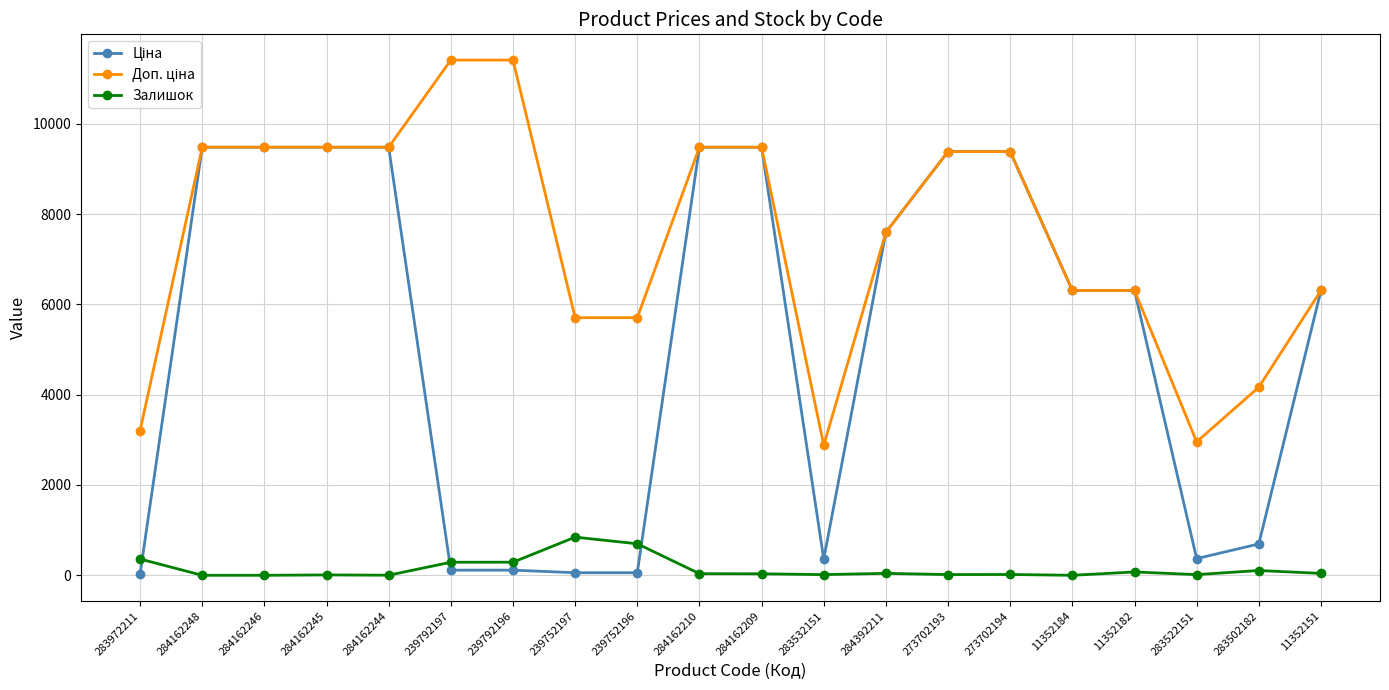

True or false: Залишок has more than 1 points higher than both neighbors.

True